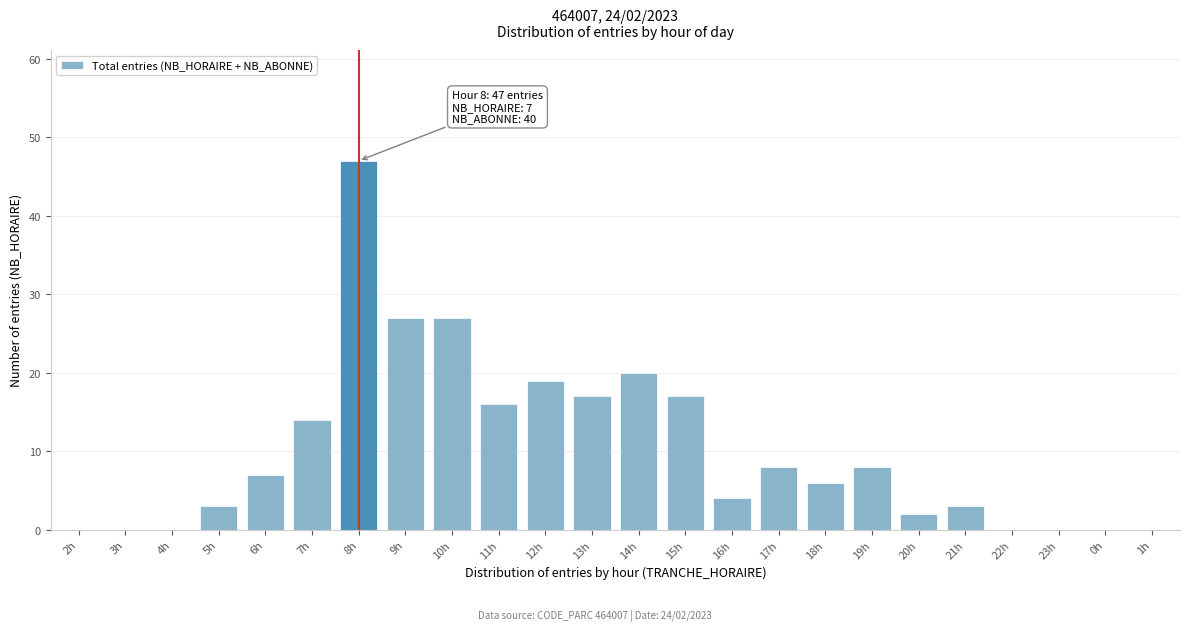

Reading right to left, transcribe all the data shown in this chart.

1h=0	0h=0	23h=0	22h=0	21h=3	20h=2	19h=8	18h=6	17h=8	16h=4	15h=17	14h=20	13h=17	12h=19	11h=16	10h=27	9h=27	8h=47	7h=14	6h=7	5h=3	4h=0	3h=0	2h=0